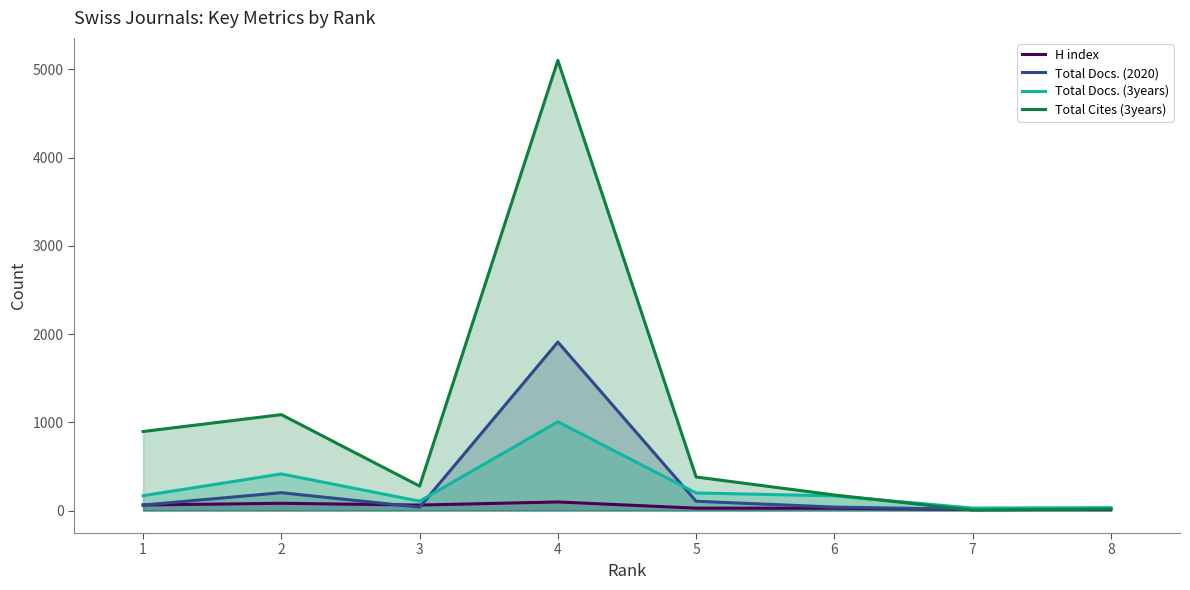

True or false: Total Docs. (3years) has more than 0 interior local peaks.

True